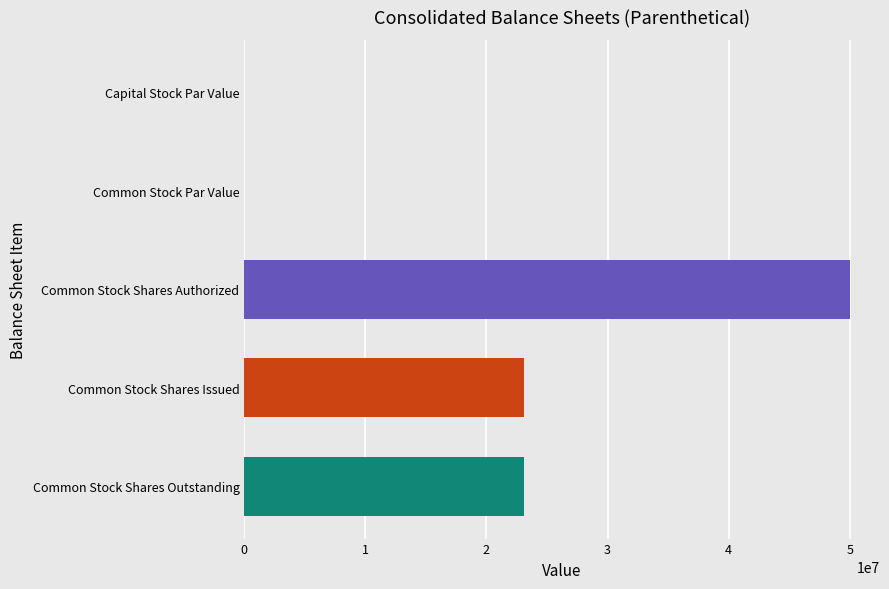

The Dec. 31, 2017 series shows 0.0 at Common Stock Par Value. True or false?

False